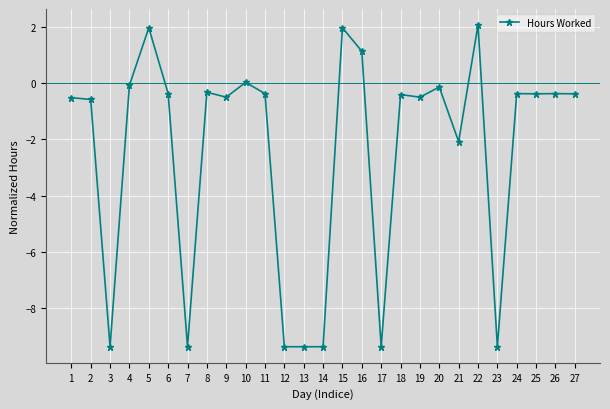

True or false: the data has more than 0 interior local peaks.

True